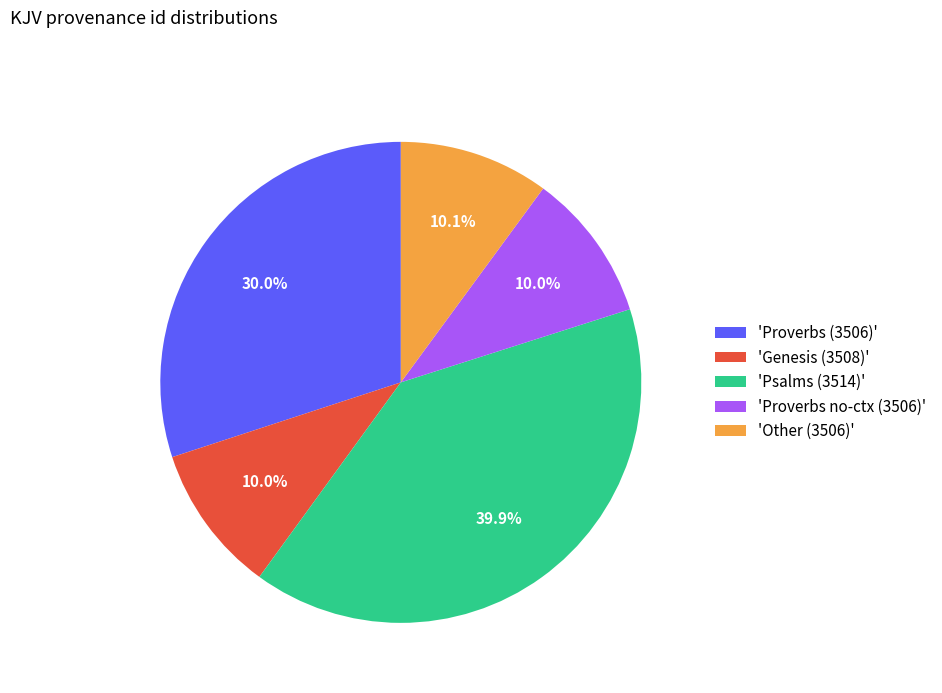

Combined, do 'Proverbs (3506)' and 'Psalms (3514)' account for over 50%?

Yes